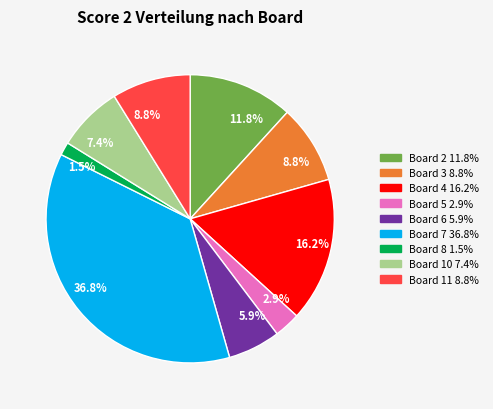

Does any single category account for the majority?

No